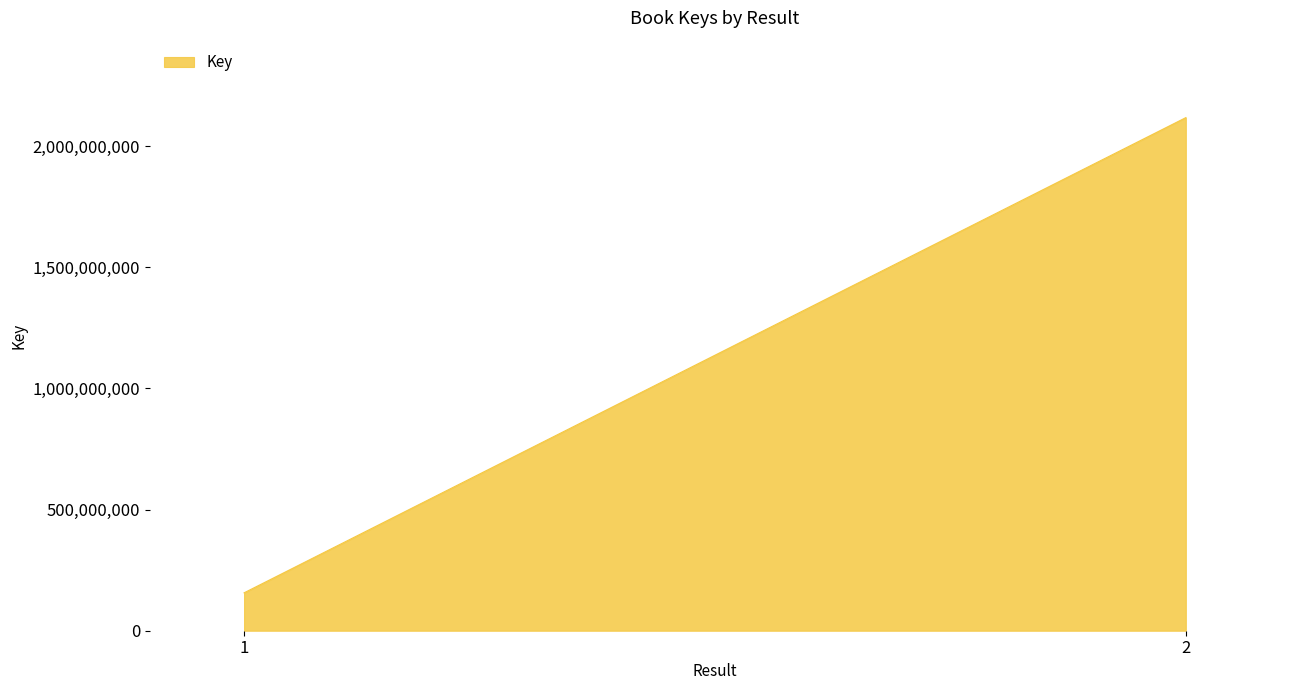

Reading left to right, transcribe all the data shown in this chart.

156433702	2117610015